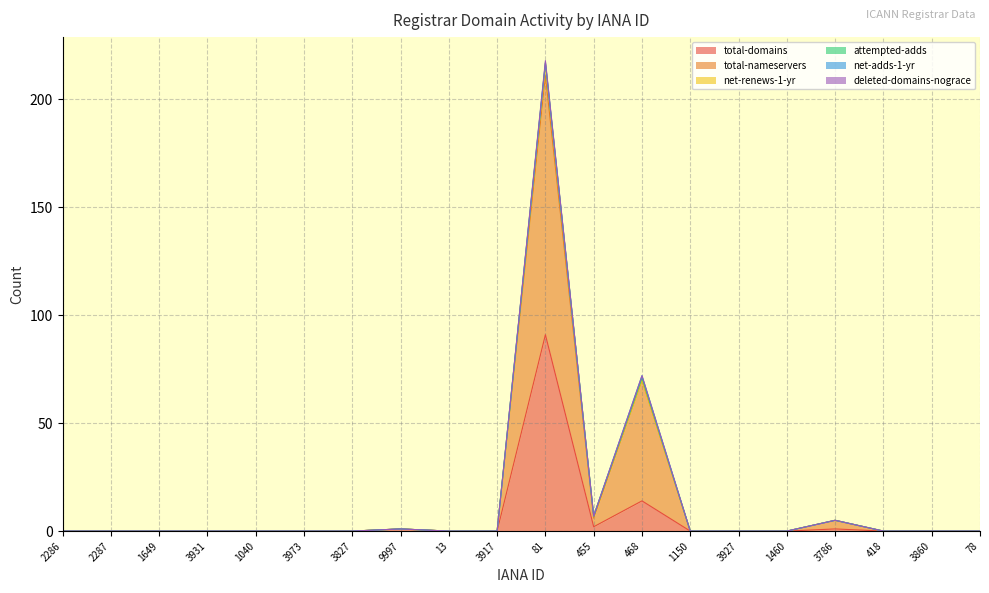

Is it true that attempted-adds equals 0 at 3786?

True